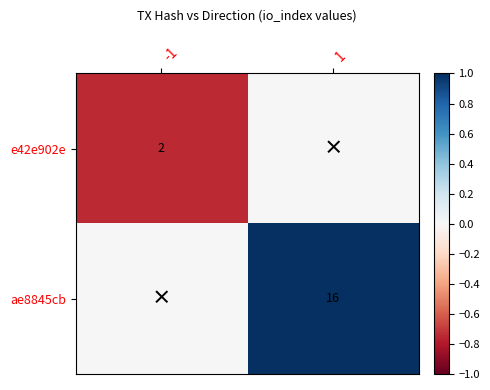

Is it true that ae8845cb equals 22 at 1?

False